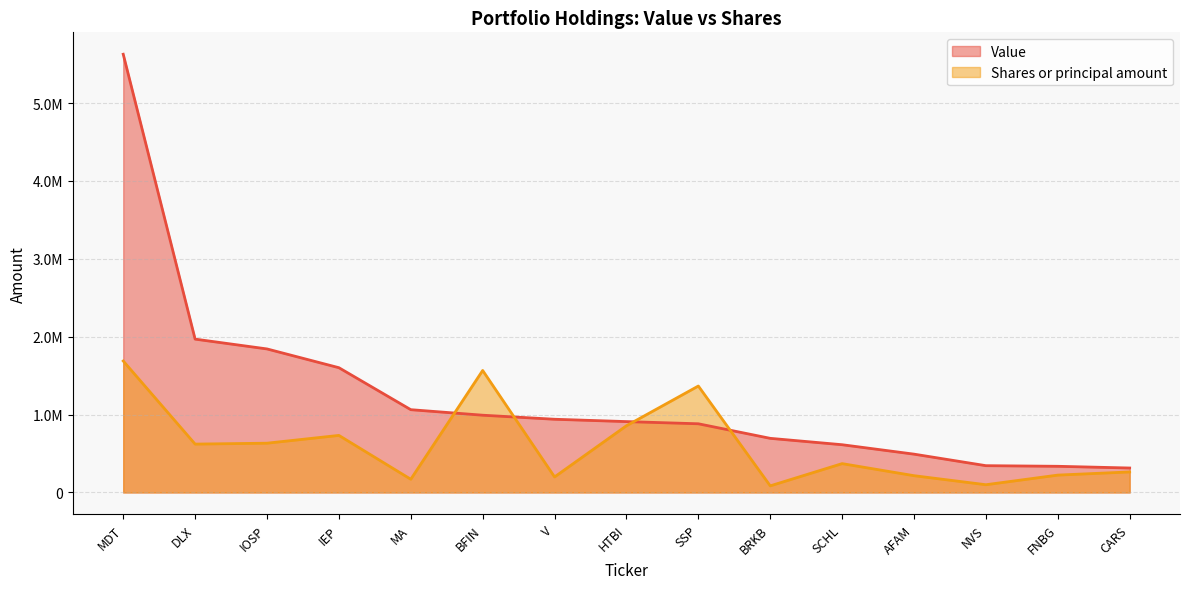

True or false: Shares or principal amount has a value of 856748.3 at HTBI.

True